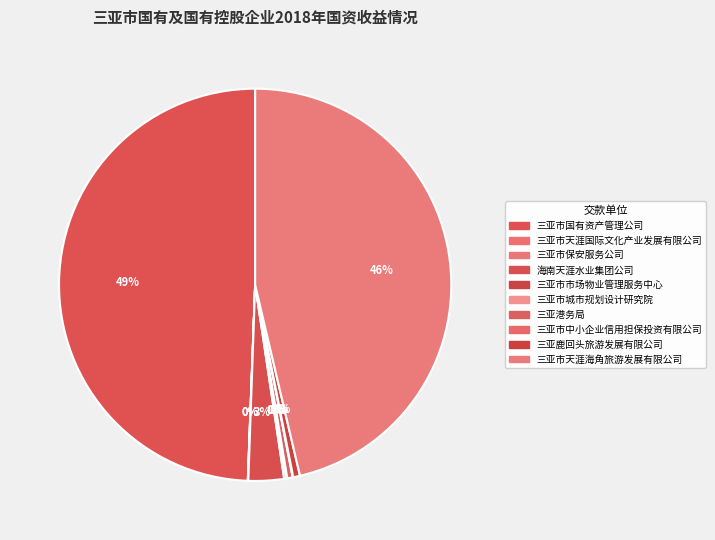

How many slices are in this pie chart?

10